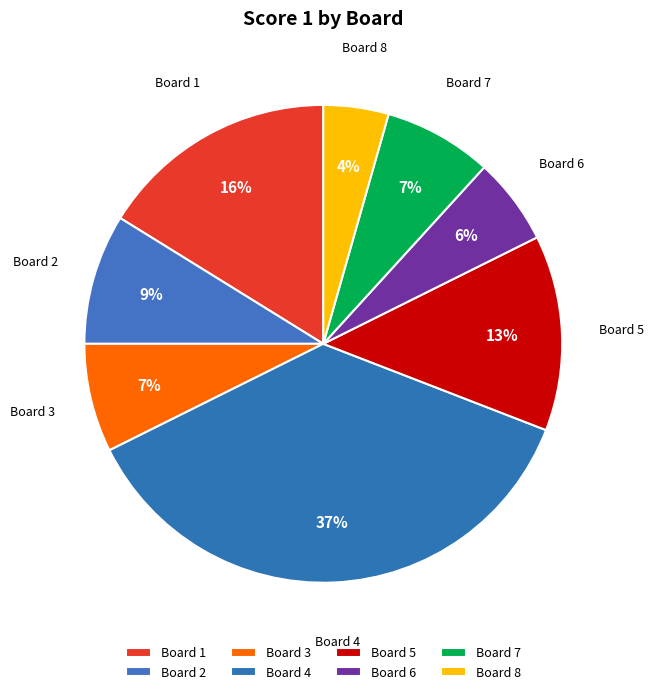

Combined, do Board 8 and Board 5 account for over 50%?

No